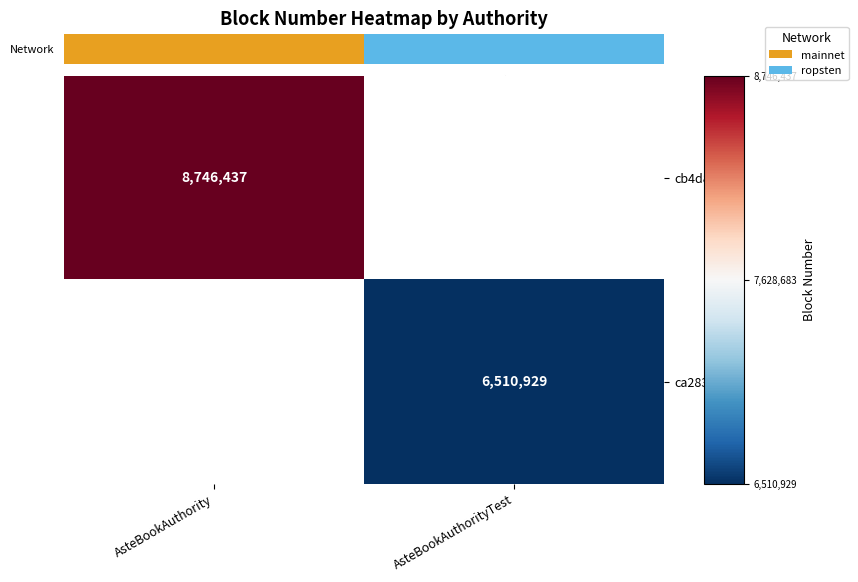

What is the minimum value shown in the chart?

6510929.0